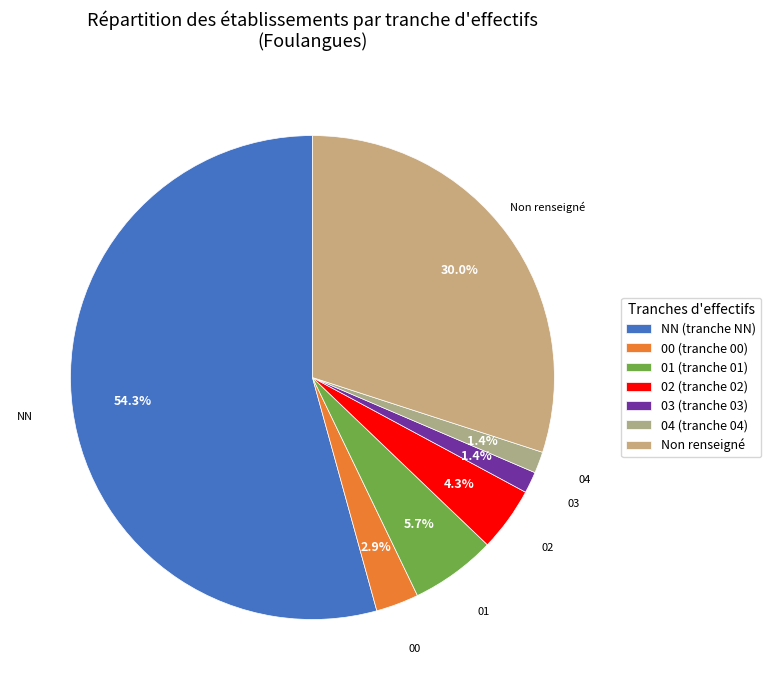

To the nearest percent, what is the difference between the largest and smallest slice percentages?

53%